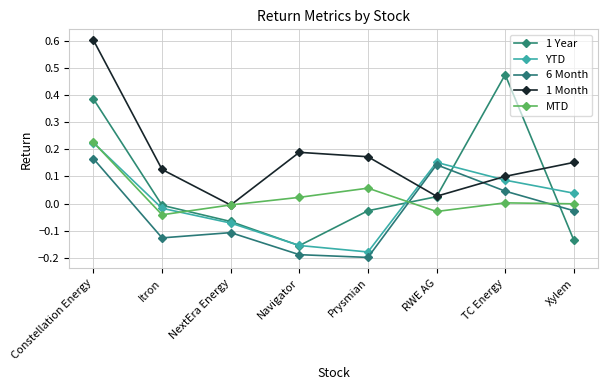

List the series in order of their peak value, highest first.

1 Month, 1 Year, MTD, YTD, 6 Month